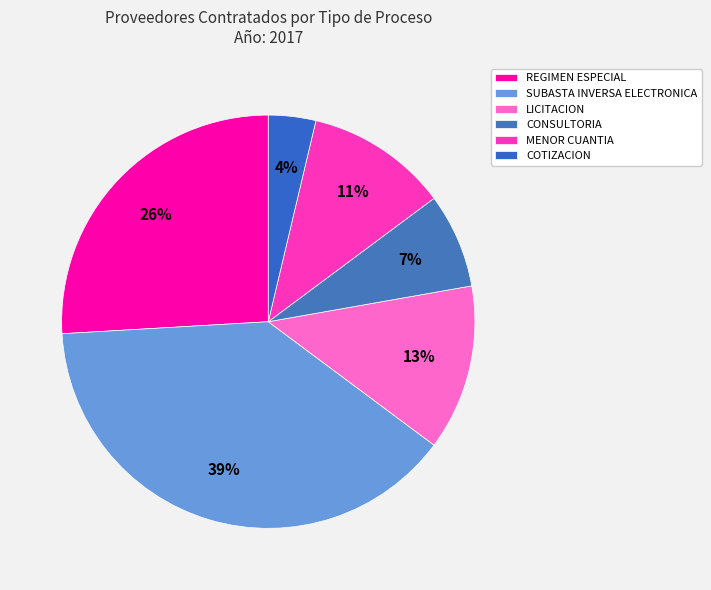

To the nearest percent, what is the average slice percentage?

17%